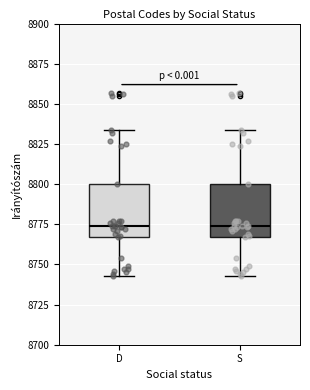

Reading left to right, transcribe this box plot: for each box, give where its median line is, the range the box spans, and where its two whiskers end, as read against the y-axis. The values are not printed on the chart, so give them approximately, as read against the axis.

D: median 8775, box 8765 to 8800, whiskers 8745 to 8835
S: median 8775, box 8765 to 8800, whiskers 8745 to 8835